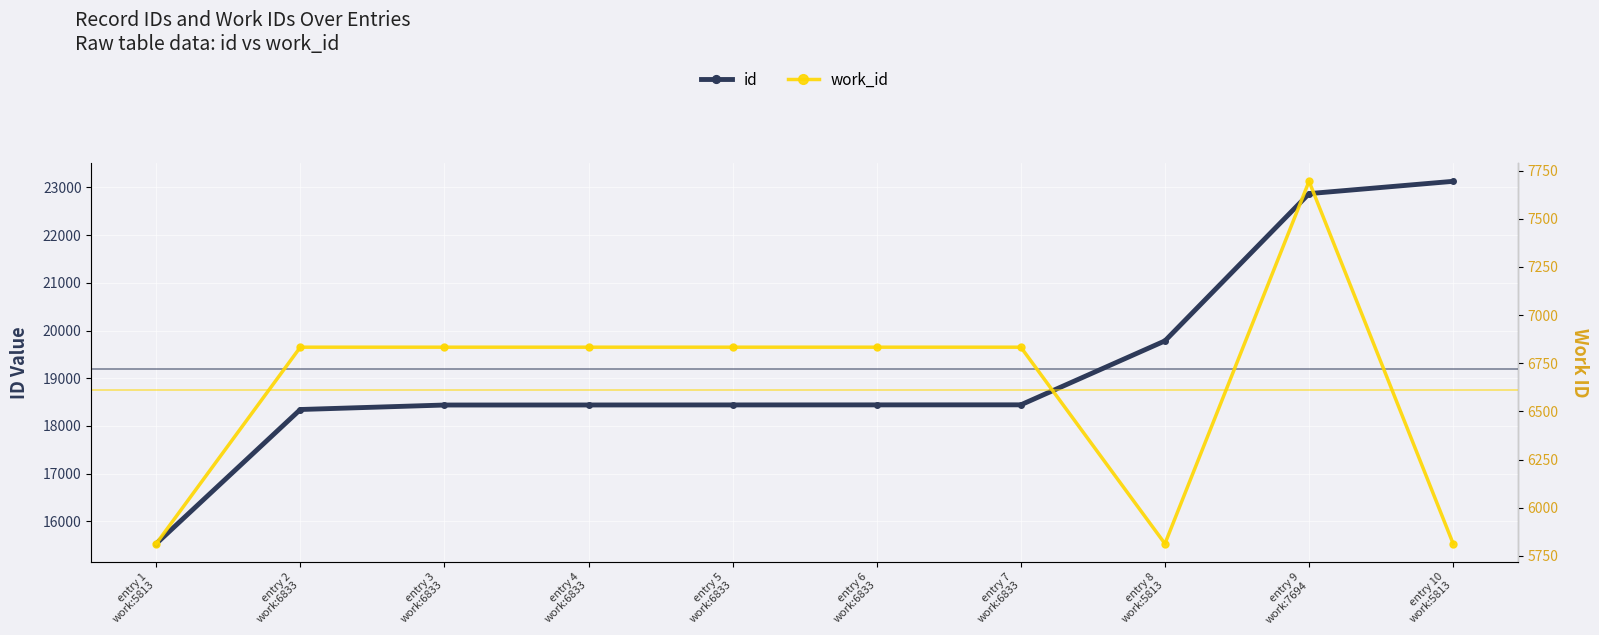

Where is the first local minimum for work_id?

entry 8
work:5813